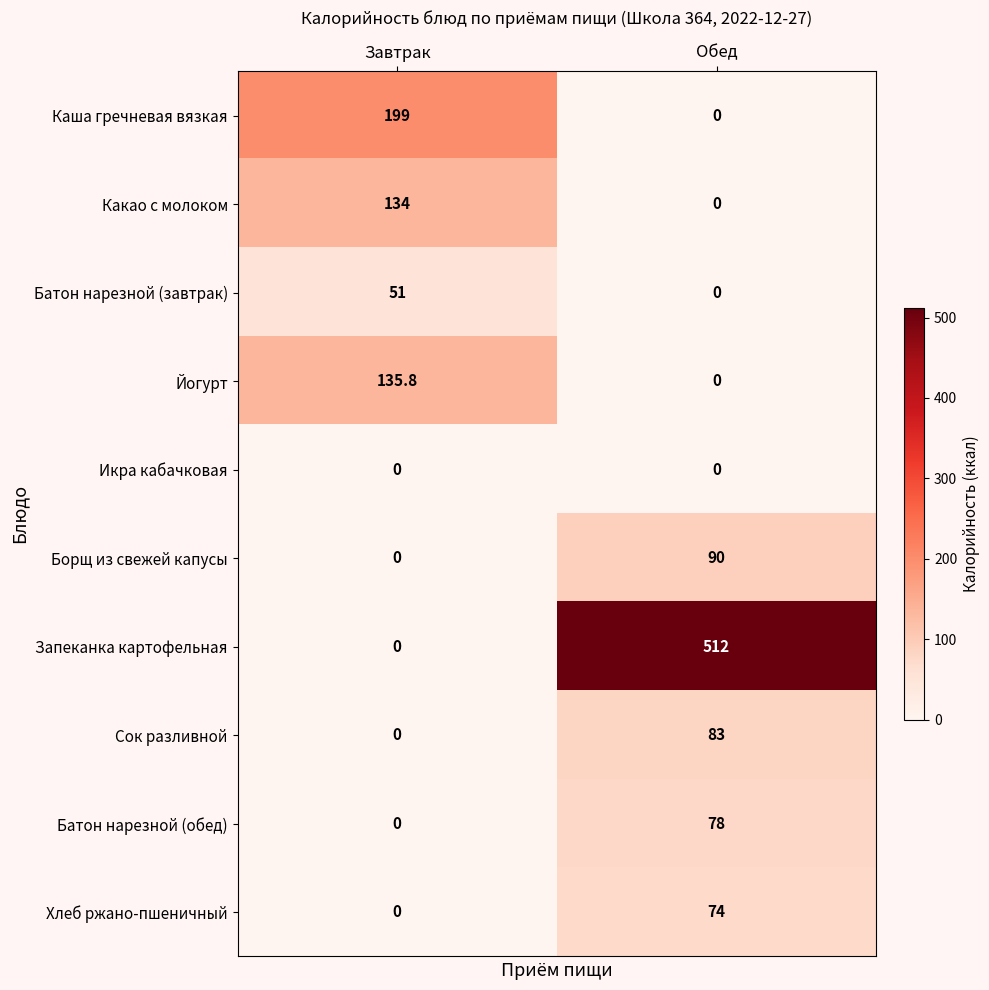

List the series in order of their peak value, highest first.

Запеканка картофельная, Каша гречневая вязкая, Йогурт, Какао с молоком, Борщ из свежей капусы, Сок разливной, Батон нарезной (обед), Хлеб ржано-пшеничный, Батон нарезной (завтрак), Икра кабачковая